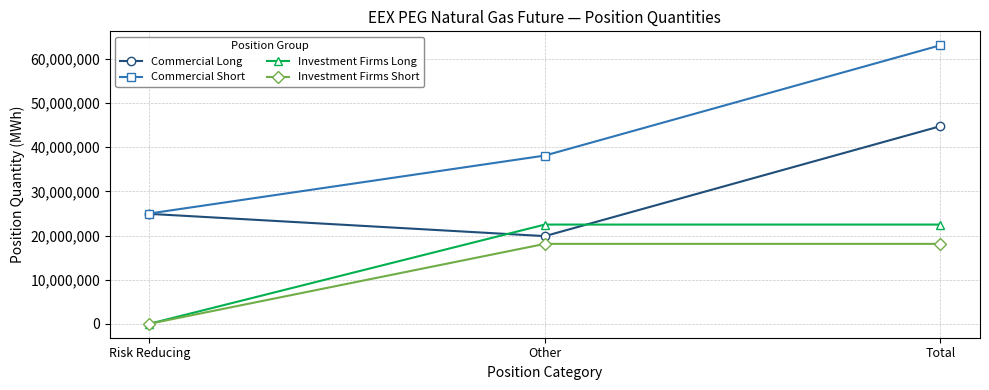

Which category has the highest value in the Commercial Short series?

Total